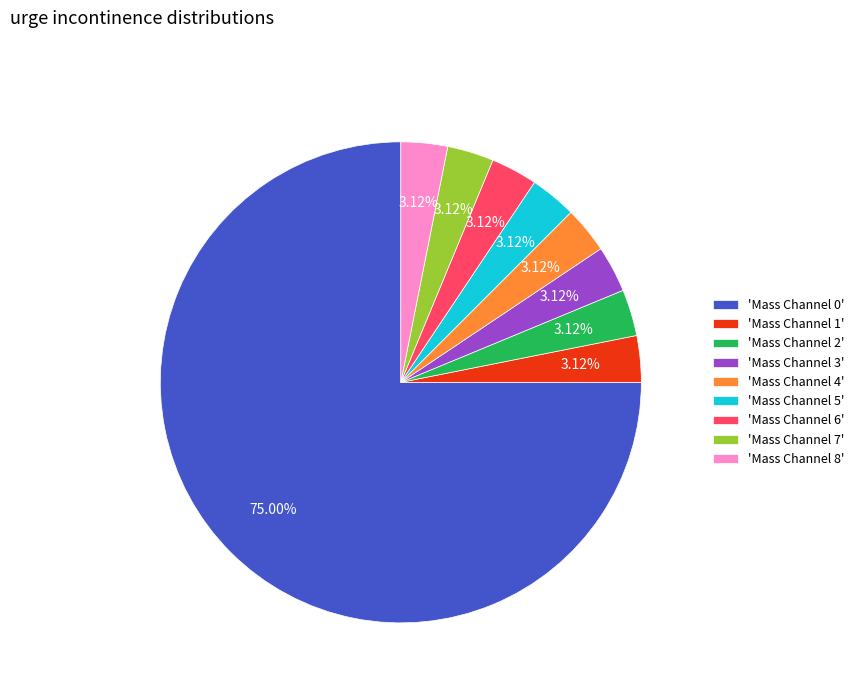

Approximately how many times larger is the value at 'Mass Channel 8' compared to 'Mass Channel 4'?

1.0